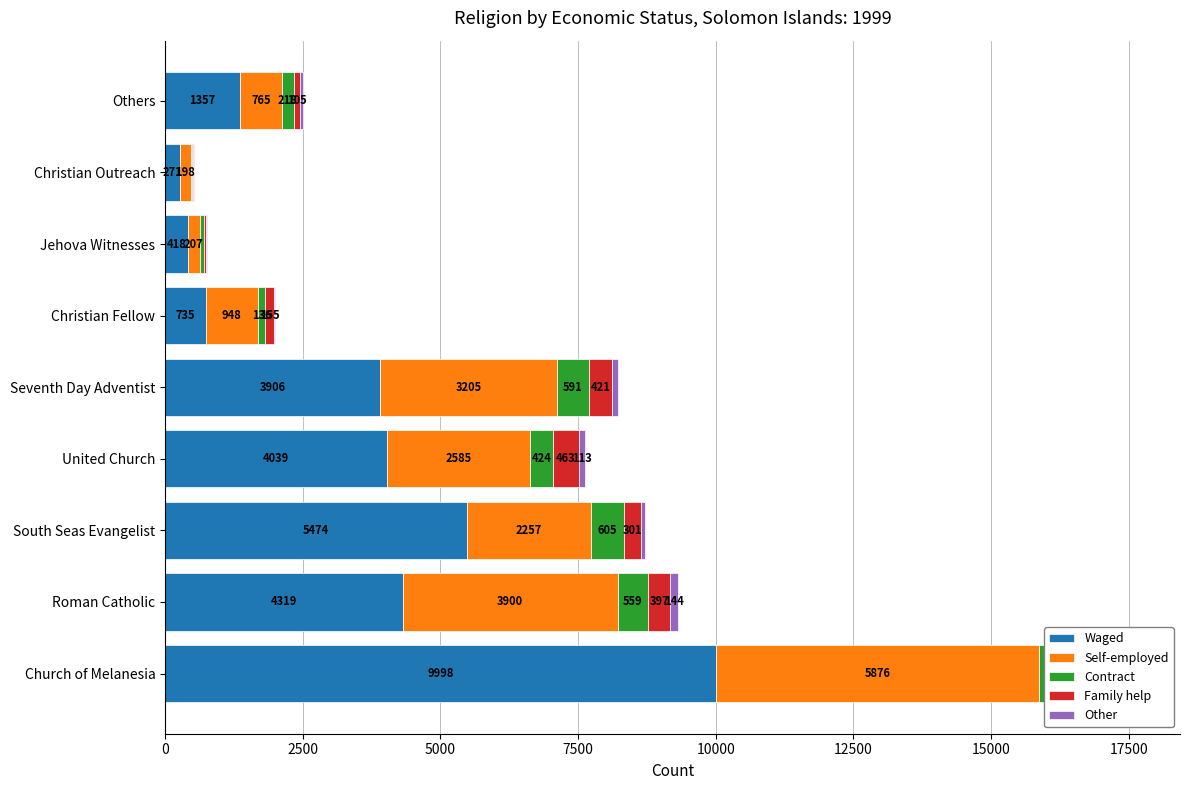

What is the difference between the maximum and second lowest values in the Self-employed series?

5669